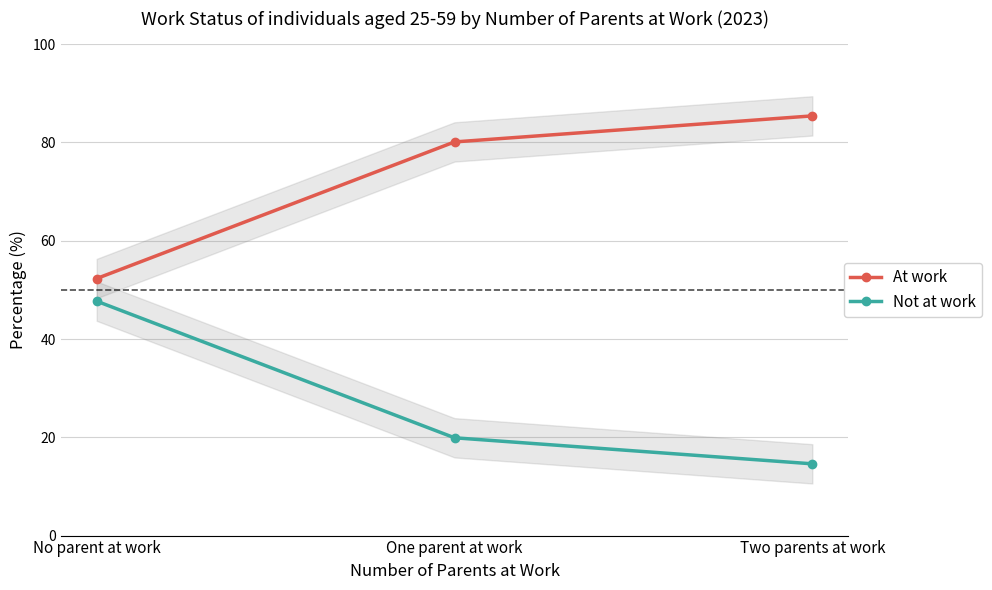

How many data points in At work are above 80?

2